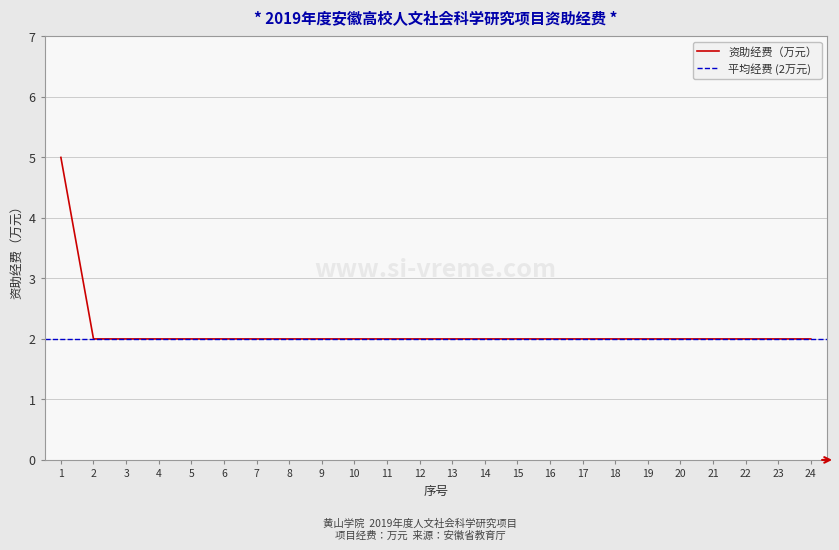

True or false: there are more than 1 points higher than both neighbors.

False